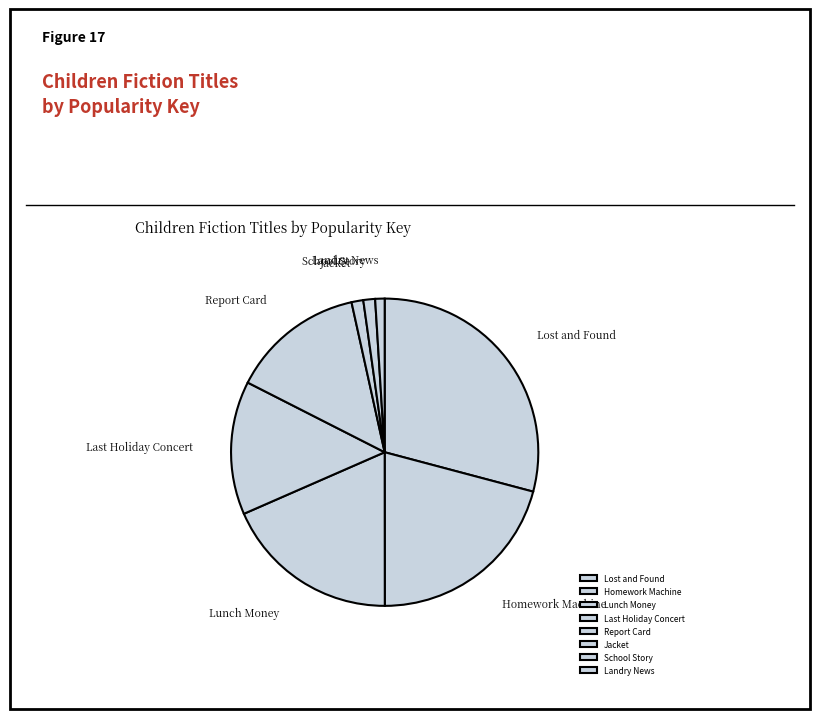

Combined, do Lunch Money and School Story account for over 50%?

No